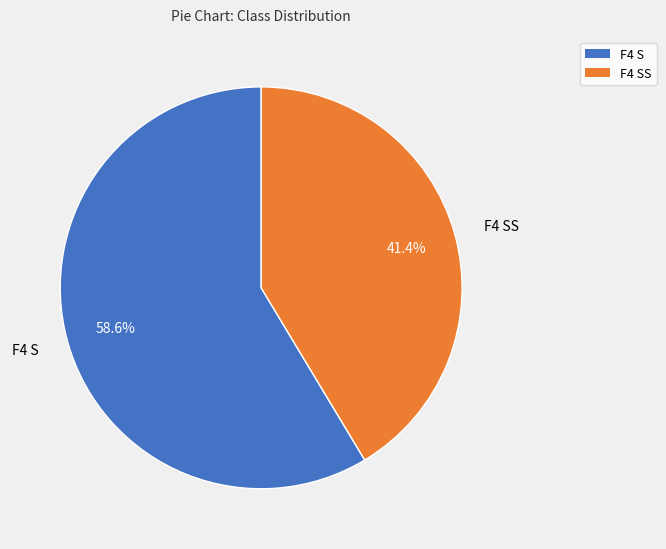

Does any single category account for the majority?

Yes